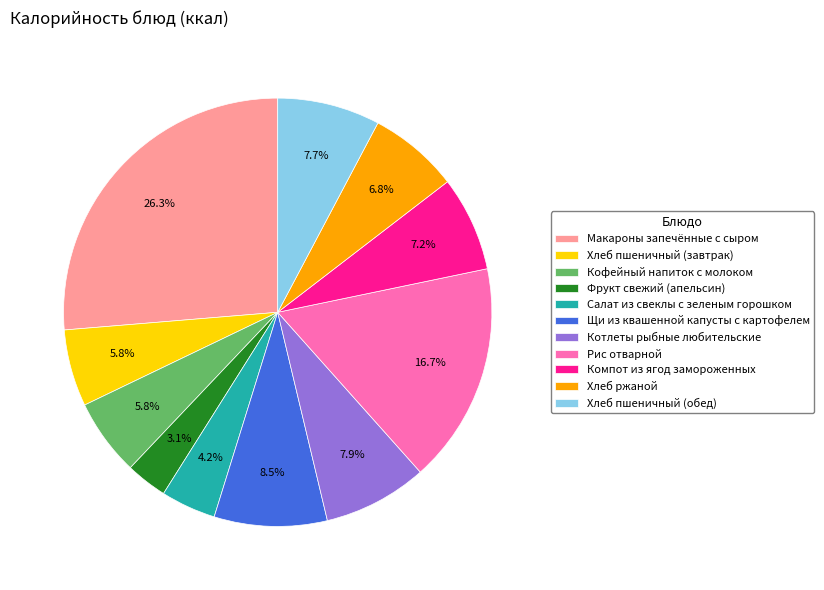

To the nearest percent, what is the difference between the largest and smallest slice percentages?

23%